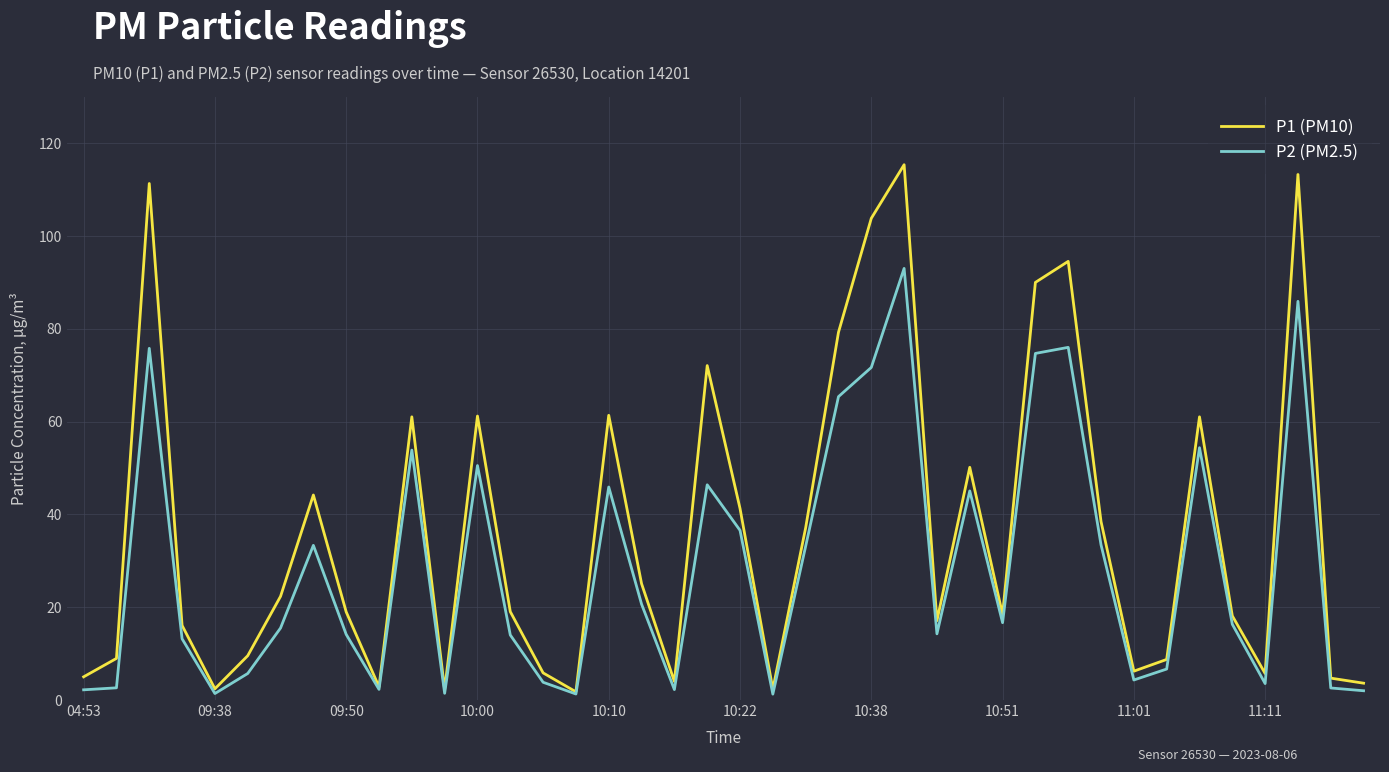

List the series in order of their overall mean, highest first.

P1 (PM10), P2 (PM2.5)